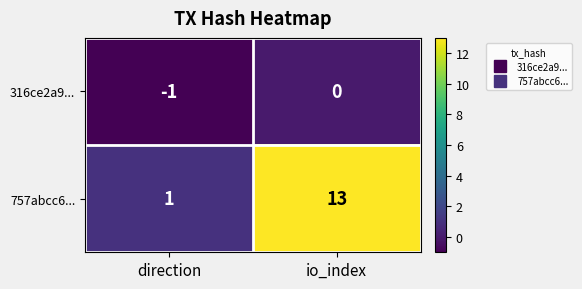

True or false: 316ce2a9... has a value of -1 at direction.

True